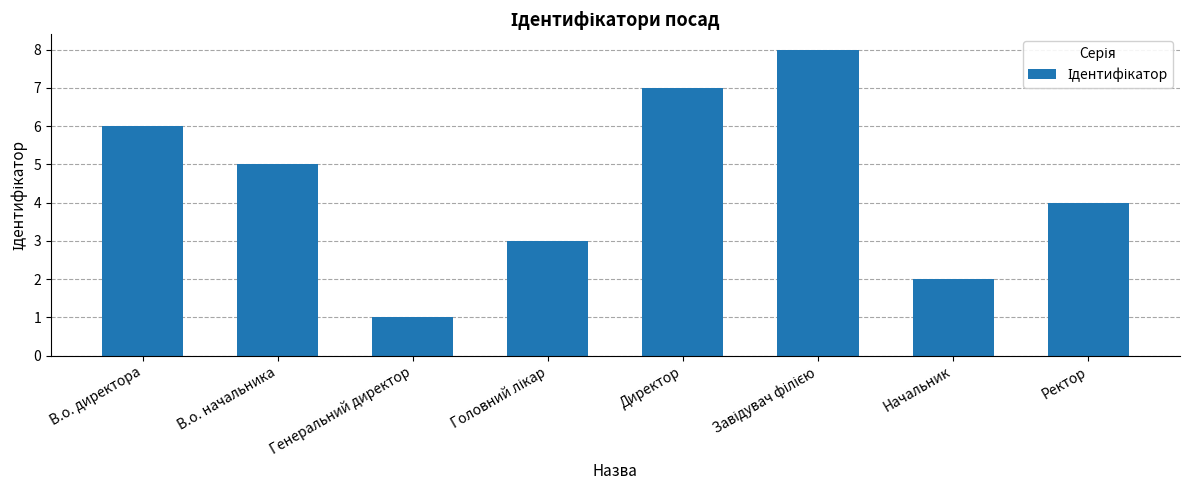

How many series are shown in this chart?

1